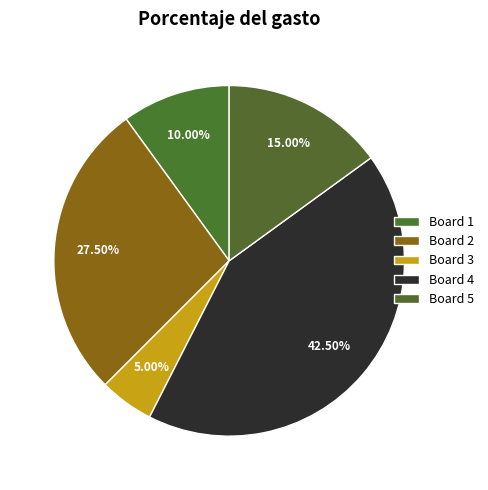

How many slices are in this pie chart?

5